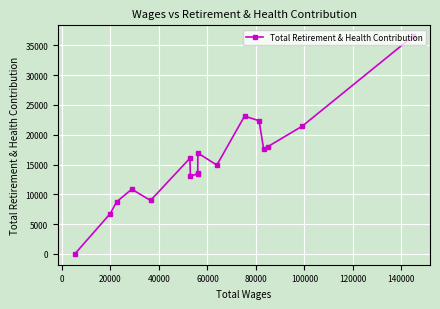

What is the difference between the second highest and second lowest values?

16383